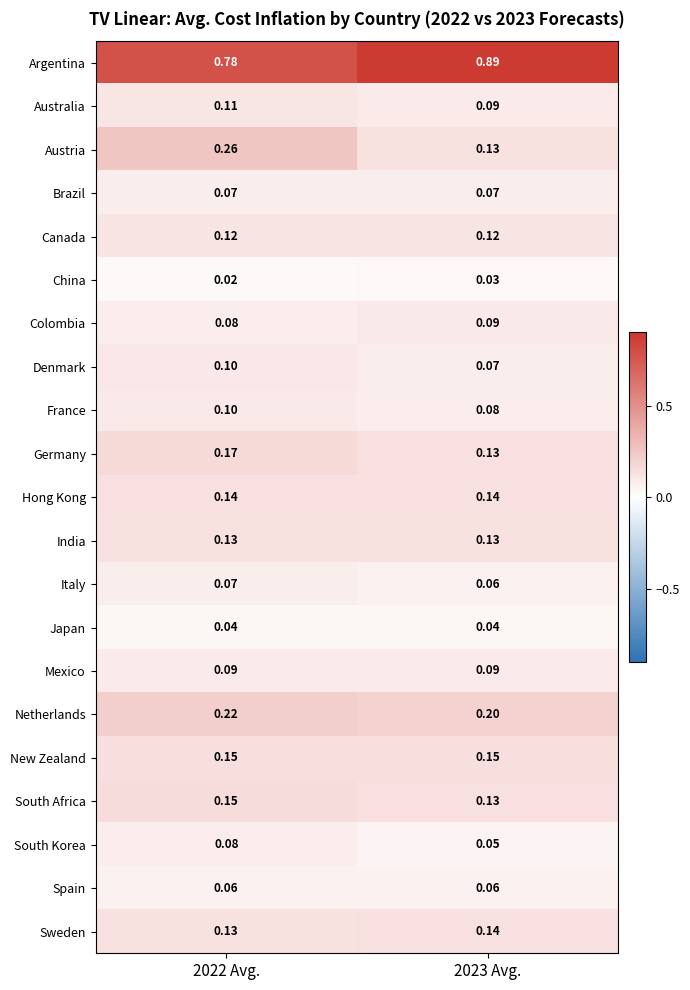

Which series has the widest spread of values?

Austria